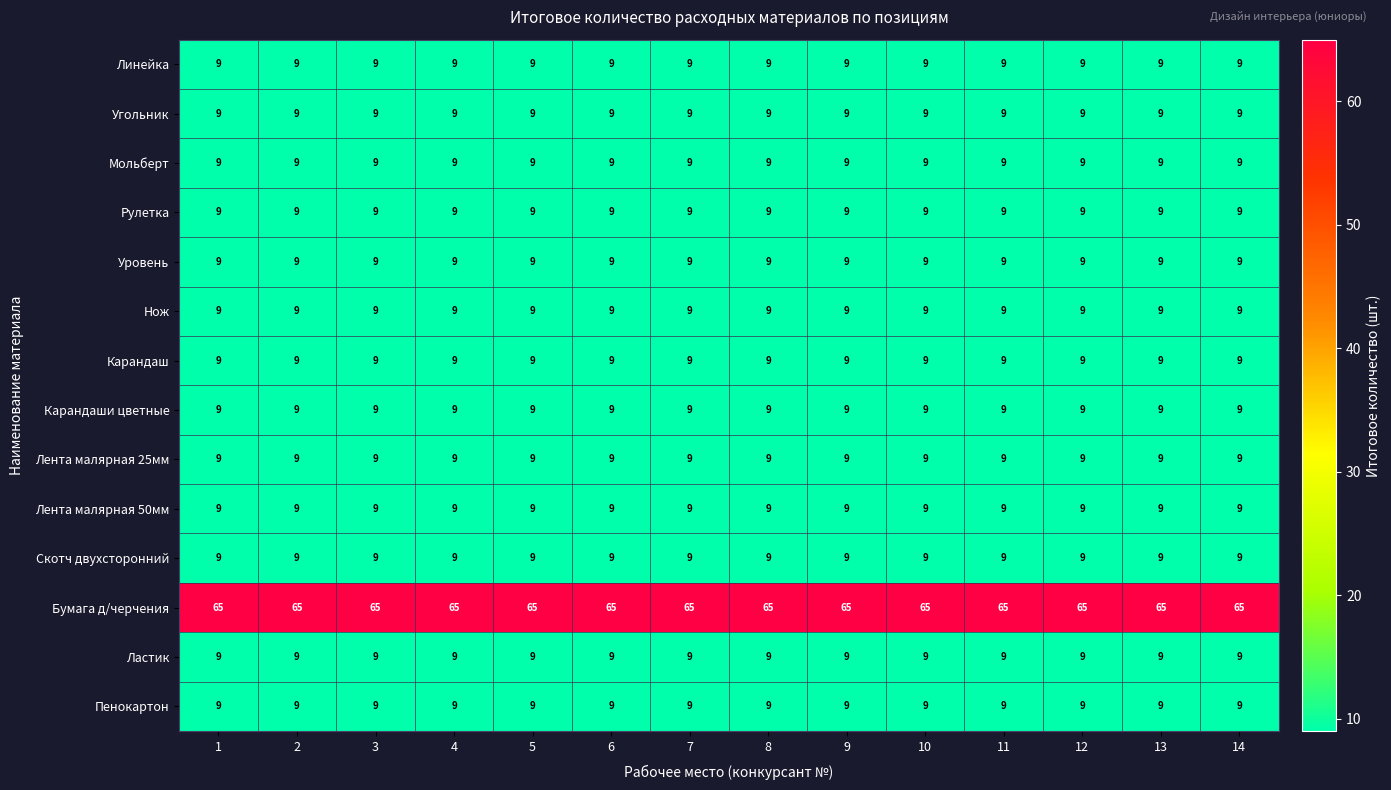

What is the sum of all Бумага д/черчения values?

910